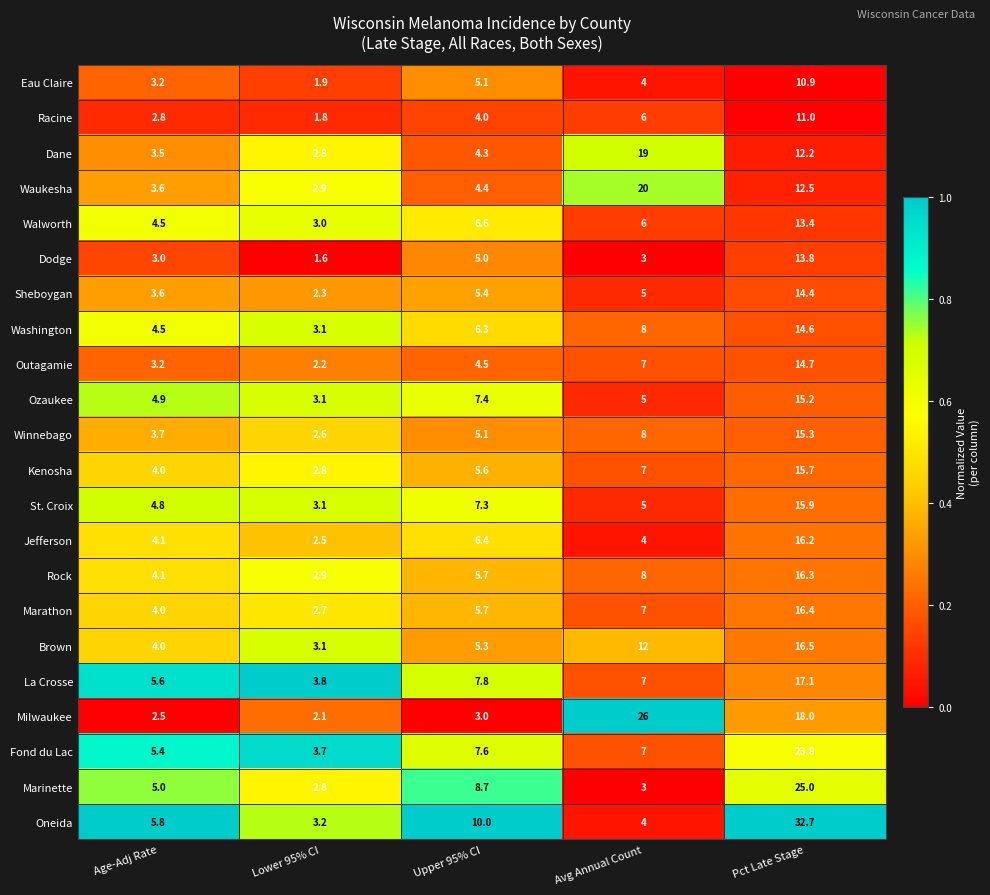

List the series in order of their peak value, highest first.

Oneida, Milwaukee, Marinette, Fond du Lac, Waukesha, Dane, La Crosse, Brown, Marathon, Rock, Jefferson, St. Croix, Kenosha, Winnebago, Ozaukee, Outagamie, Washington, Sheboygan, Dodge, Walworth, Racine, Eau Claire